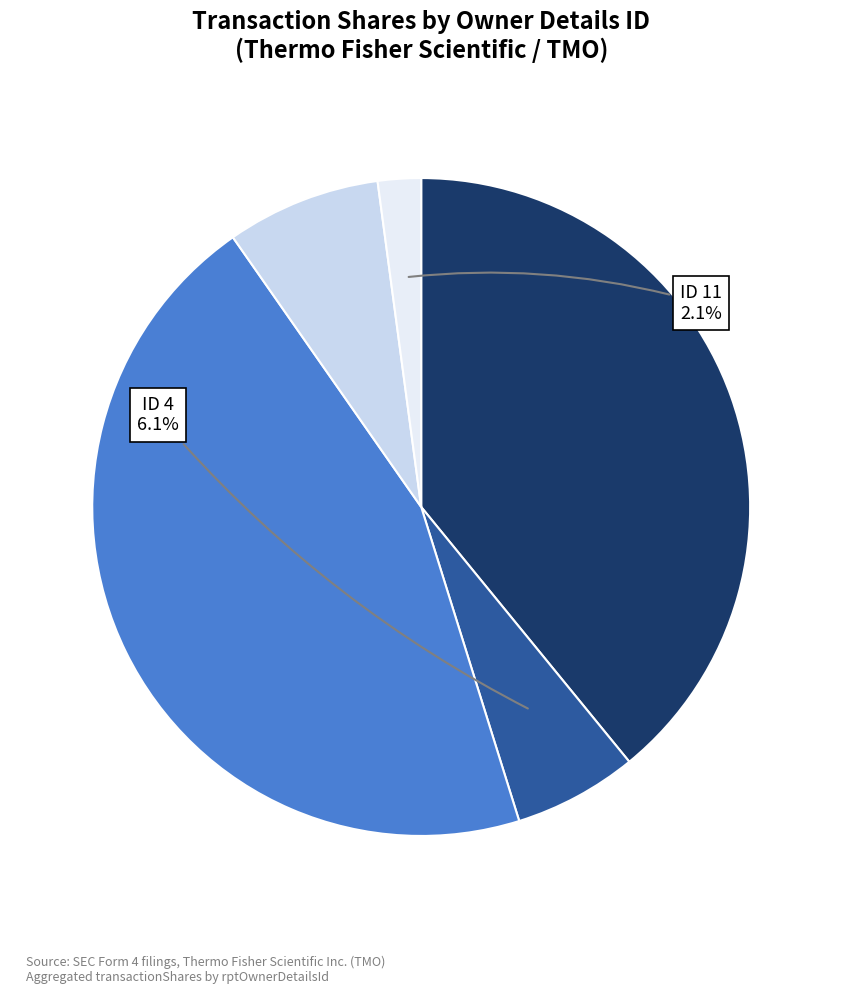

How many slices are in this pie chart?

5